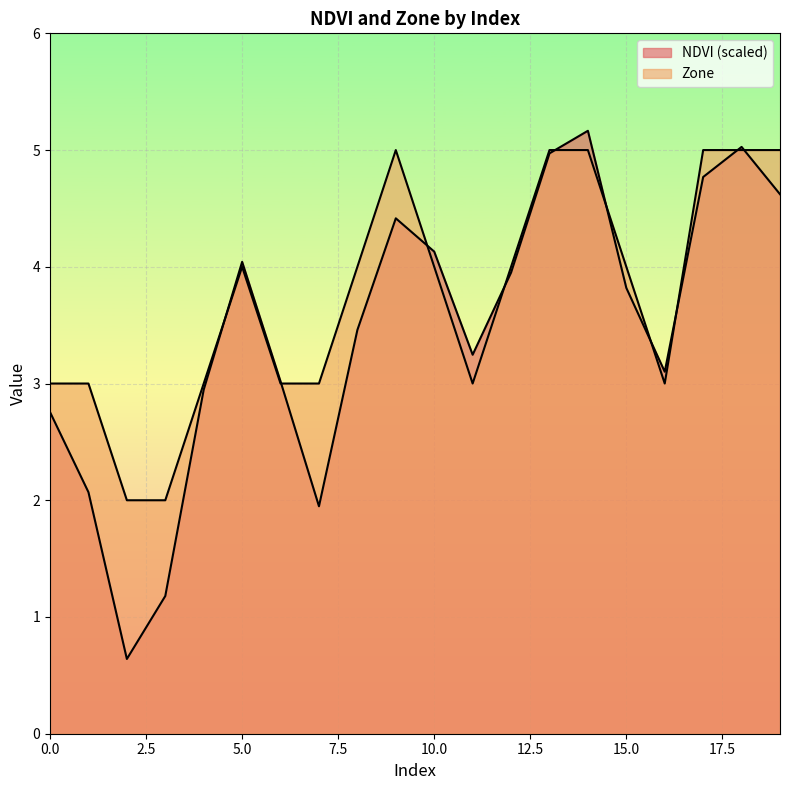

Which category has the highest value in the Zone series?

9